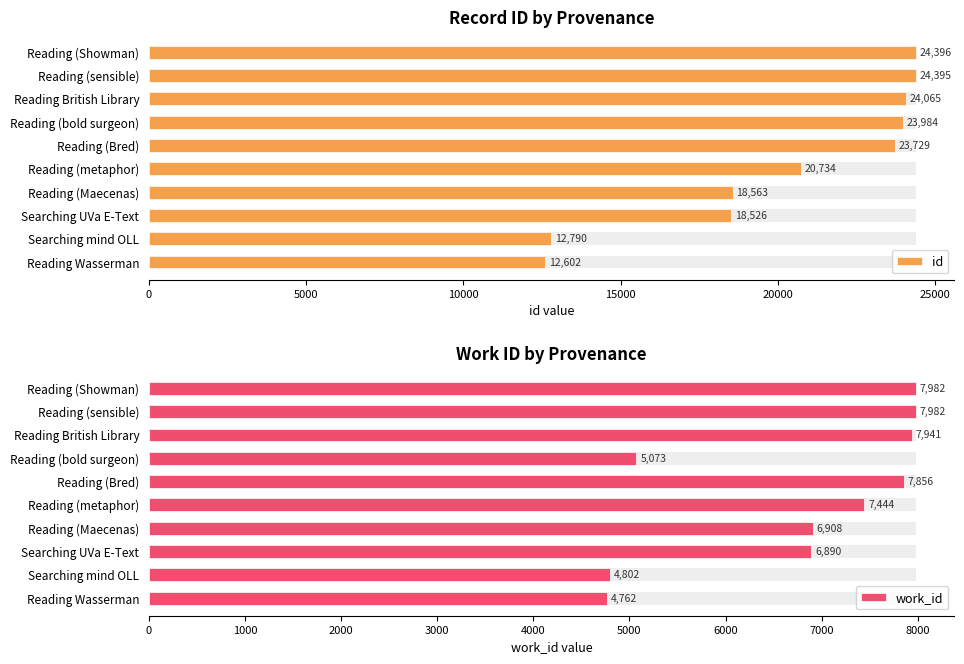

True or false: id has a value of 20734 at Reading (metaphor).

True